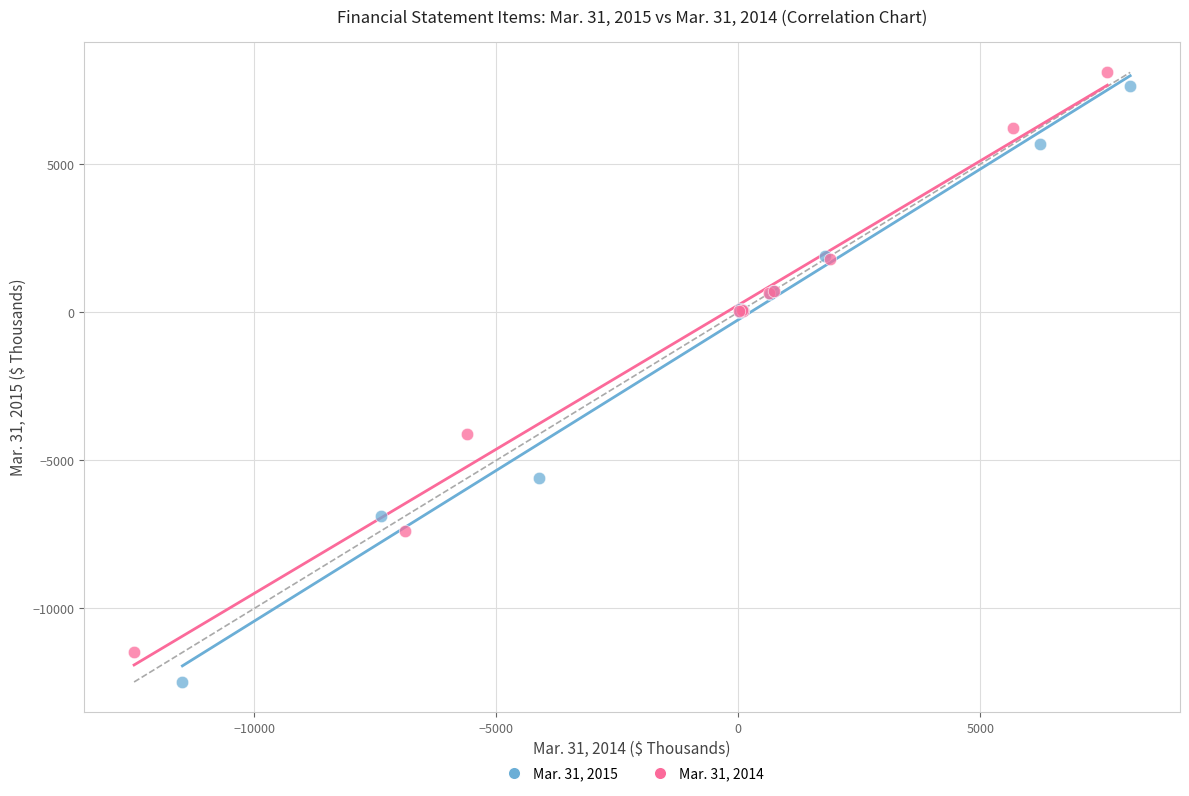

Which series contains the lowest Y value?

Mar. 31, 2015